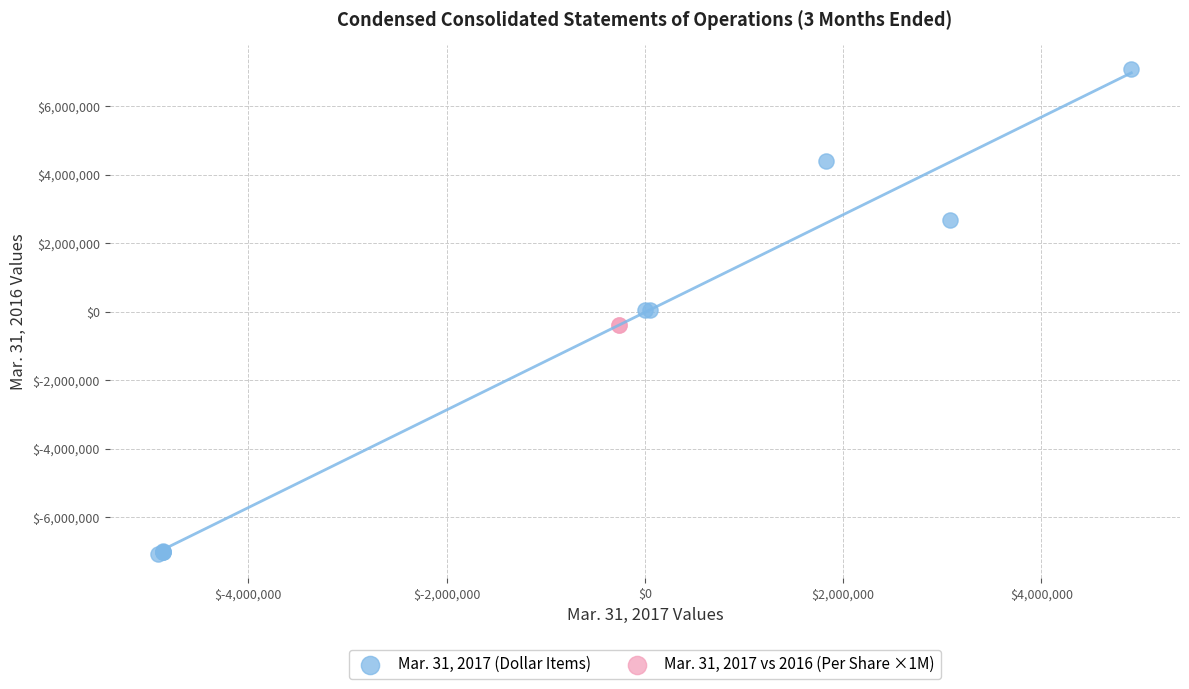

What are all the series names shown in the legend?

Mar. 31, 2017 (Dollar Items), Mar. 31, 2017 vs 2016 (Per Share ×1M)